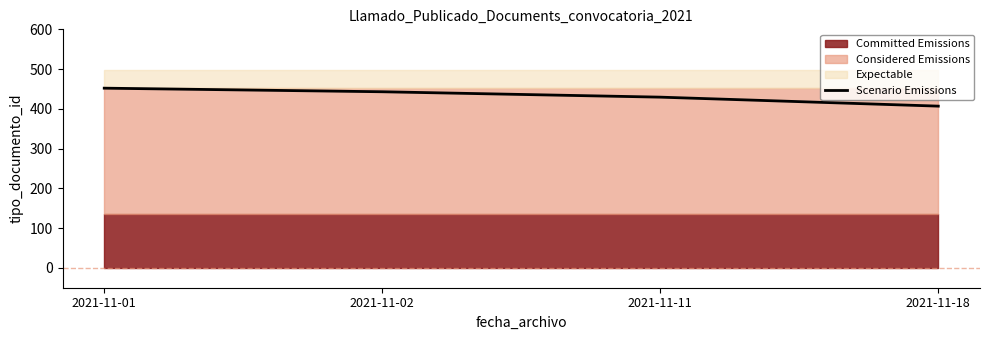

What is the sum of all values?

1731.2